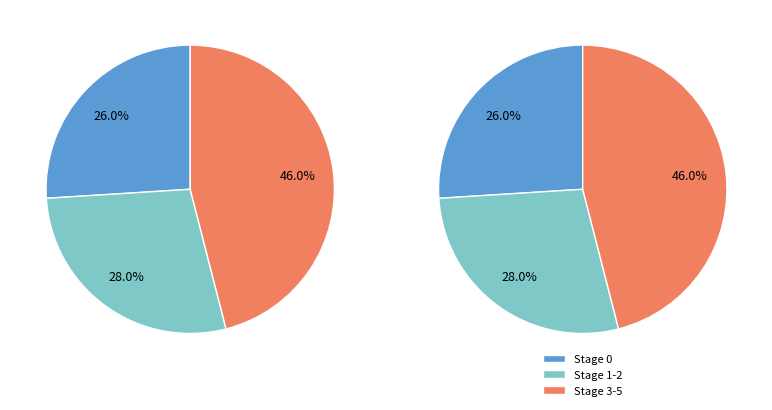

Is it true that Stage 0 is 38% of the pie?

False